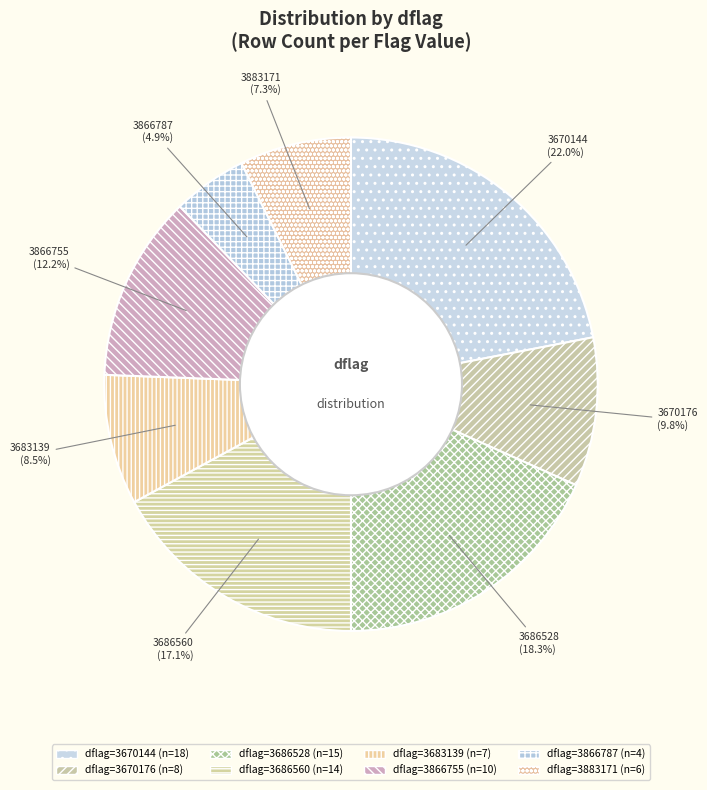

To the nearest percent, what is the difference between the largest and smallest slice percentages?

17%